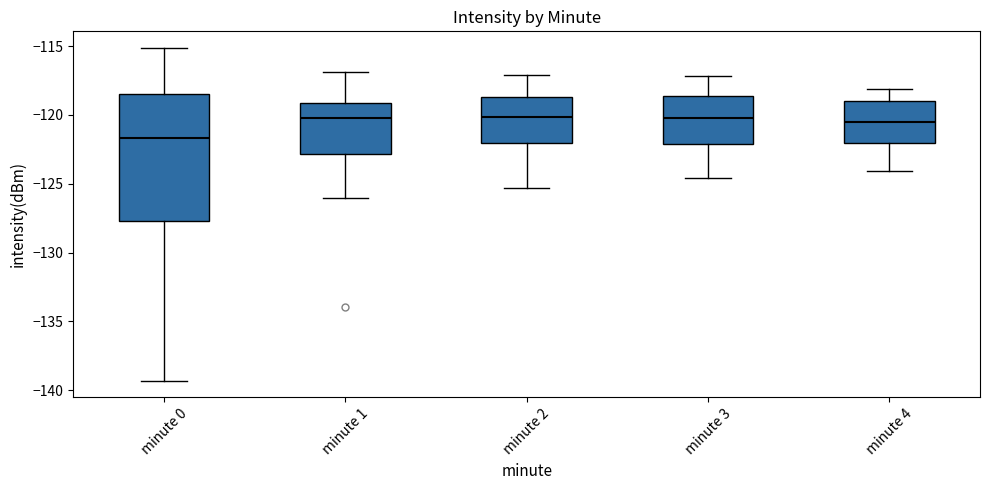

Reading left to right, read every box against the y-axis: the position of its median line, the range the box covers, and the ends of its whiskers. The values are not printed on the chart, so give them approximately, as read against the axis.

minute 0: median -121.5, box -127.5 to -118.5, whiskers -139.5 to -115.0
minute 1: median -120.0, box -123.0 to -119.0, whiskers -126.0 to -117.0
minute 2: median -120.0, box -122.0 to -118.5, whiskers -125.5 to -117.0
minute 3: median -120.0, box -122.0 to -118.5, whiskers -124.5 to -117.0
minute 4: median -120.5, box -122.0 to -119.0, whiskers -124.0 to -118.0